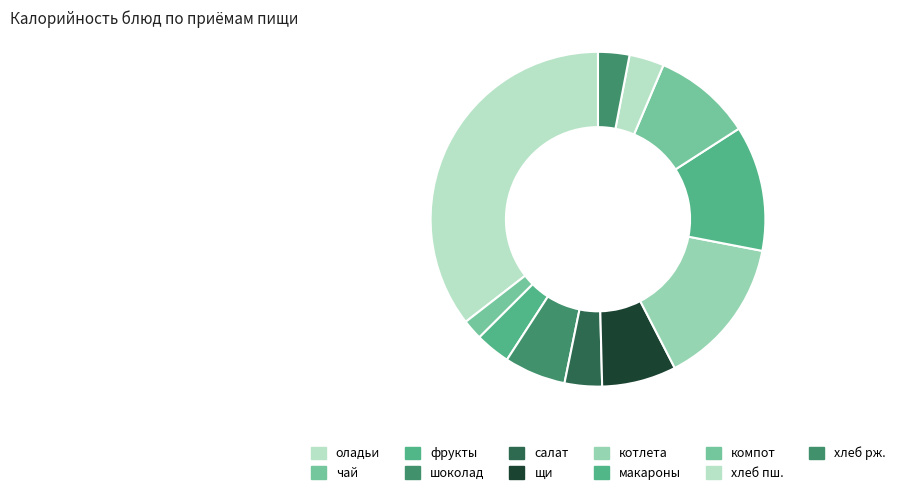

How many slices are in this pie chart?

11